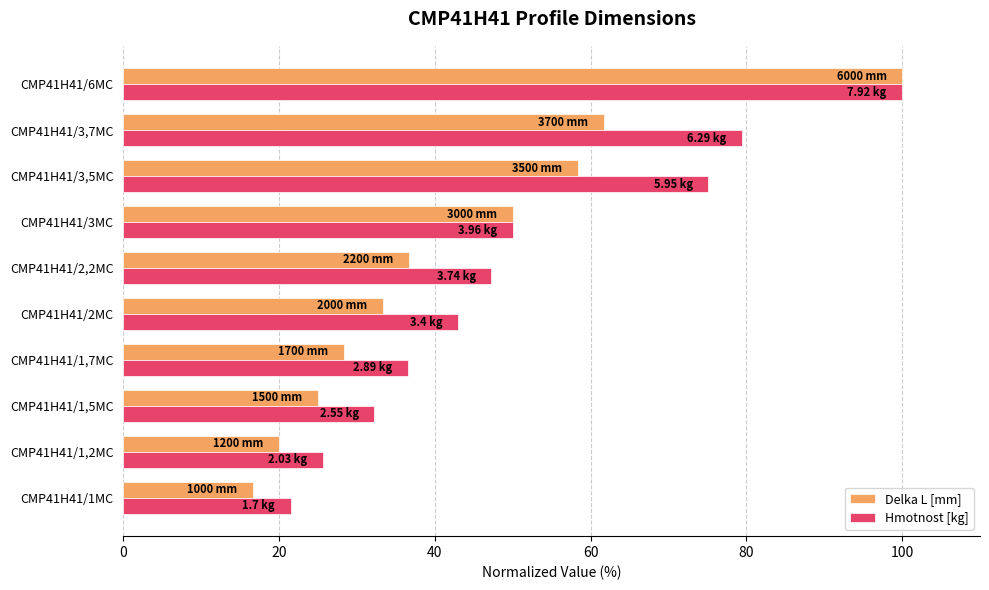

What is the average value of the Delka L [mm] series?

43.0